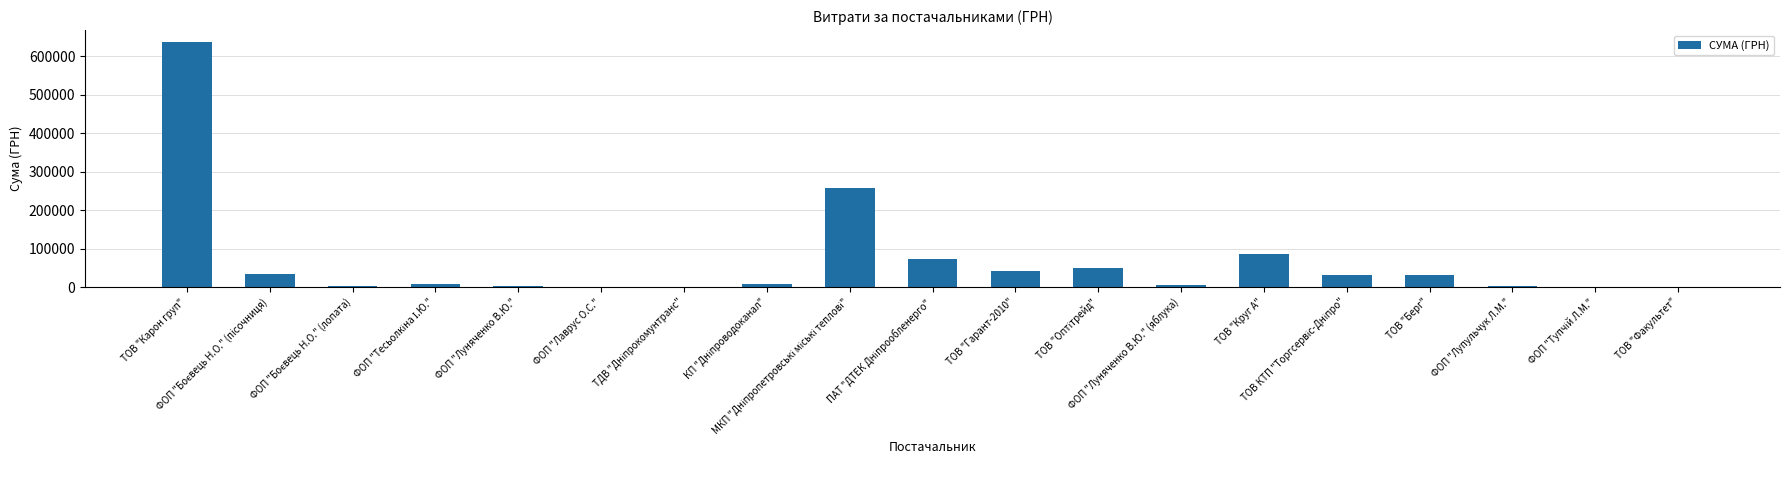

Reading left to right, extract all data points from this chart.

ТОВ "Карон груп"=636777.0	ФОП "Боєвець Н.О." (пiсочниця)=35280.0	ФОП "Боєвець Н.О." (лопата)=1680.0	ФОП "Тесьолкіна І.Ю."=8150.0	ФОП "Луняченко В.Ю."=3147.0	ФОП "Лаврус О.С."=400.0	ТДВ "Дніпрокомунтранс"=594.0	КП "Дніпроводоканал"=8714.7	МКП "Дніпропетровські міські теплові"=257711.3	ПАТ "ДТЕК Дніпрообленерго"=72263.9	ТОВ "Гарант-2010"=43237.0	ТОВ "Оптітрейд"=50471.2	ФОП "Луняченко В.Ю." (яблука)=5157.9	ТОВ "Круг А"=85006.2	ТОВ КТП "Торгсервіс-Дніпро"=31978.3	ТОВ "Берг"=31161.0	ФОП "Лупульчук Л.М."=3491.4	ФОП "Тупчій Л.М."=813.0	ТОВ "Факультет"=720.0